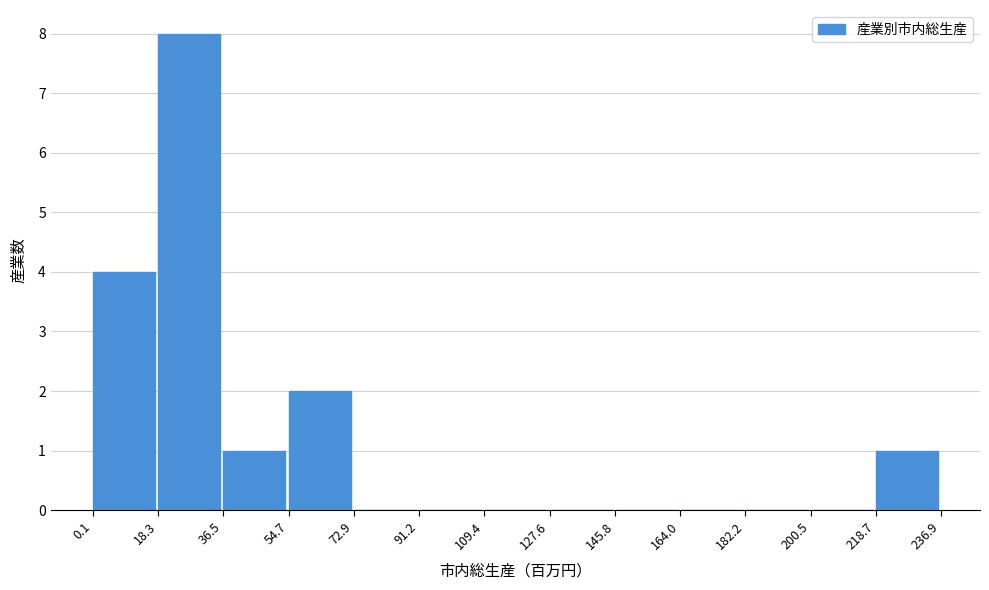

Reading left to right, what are all the values shown in this chart?

0.1=4	18.3=8	36.5=1	54.7=2	72.9=0	91.2=0	109.4=0	127.6=0	145.8=0	164.0=0	182.2=0	200.5=0	218.7=1